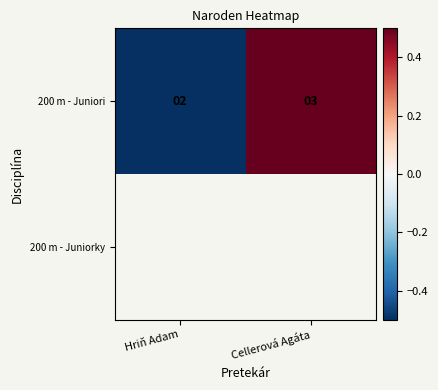

List the labels in order of 200 m - Juniori value, smallest first.

Hriň Adam, Cellerová Agáta